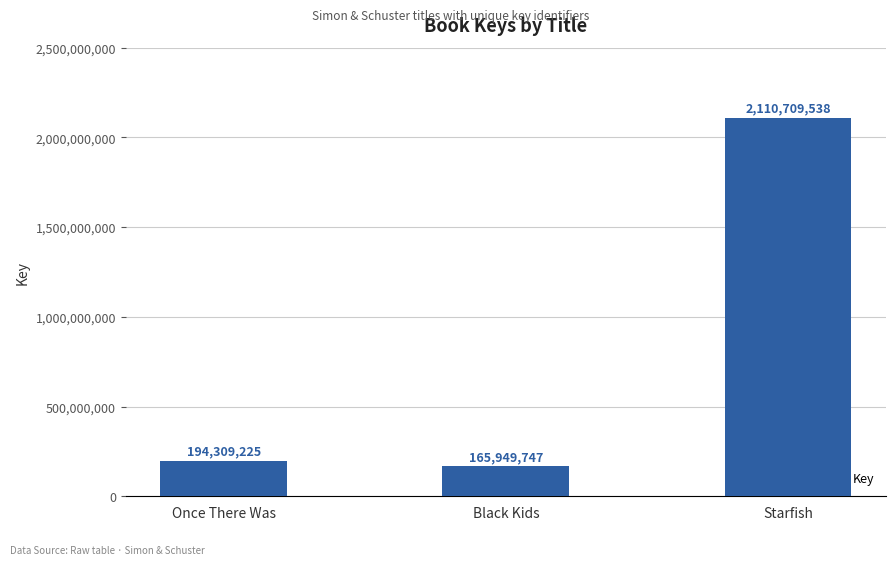

What is the difference between the maximum and minimum values?

1944759791